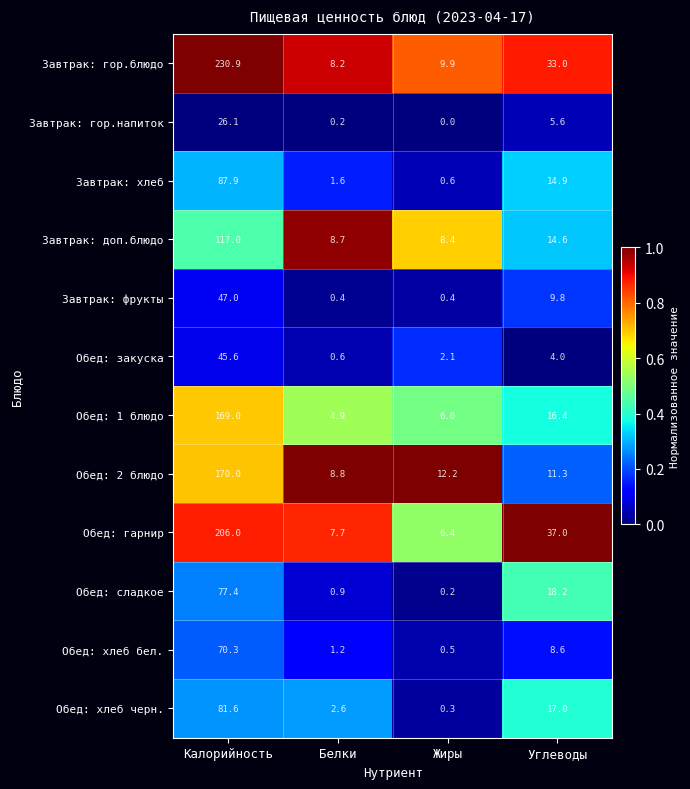

Where is Завтрак: доп.блюдо nearest to the value 62?

Углеводы